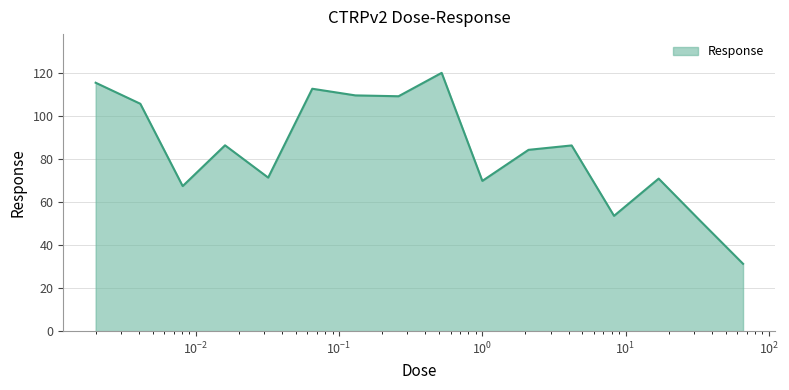

What is the minimum value shown in the chart?

31.4